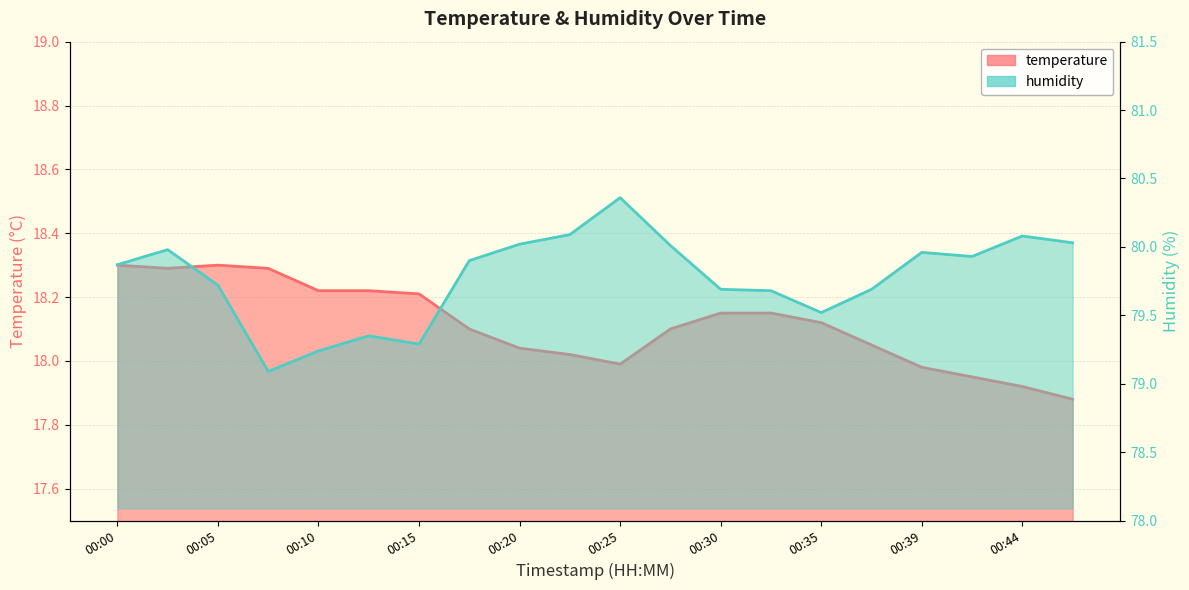

How many values in the temperature series are below 18?

5